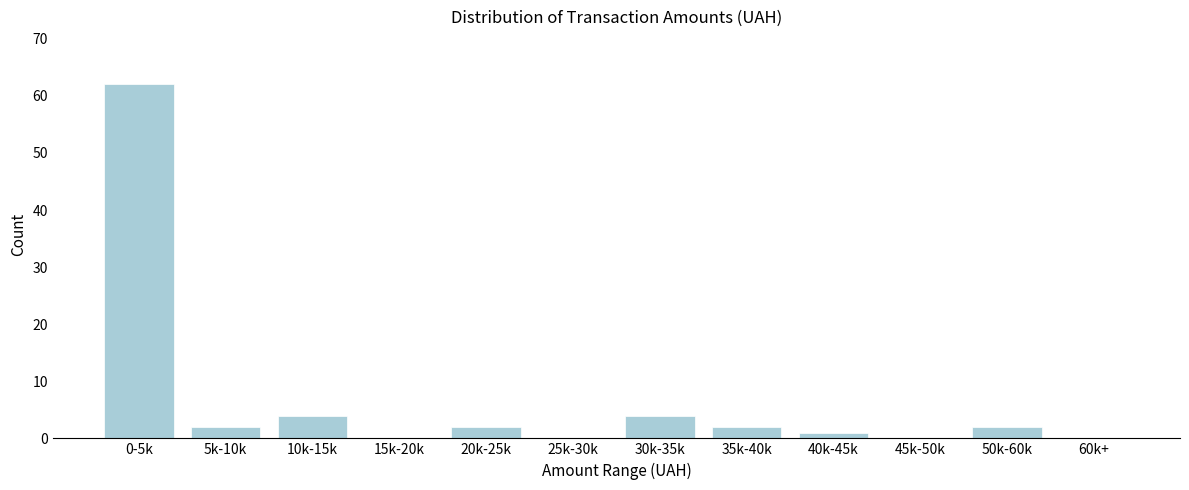

Reading left to right, list all the values displayed in this chart.

0-5k=62	5k-10k=2	10k-15k=4	15k-20k=0	20k-25k=2	25k-30k=0	30k-35k=4	35k-40k=2	40k-45k=1	45k-50k=0	50k-60k=2	60k+=0